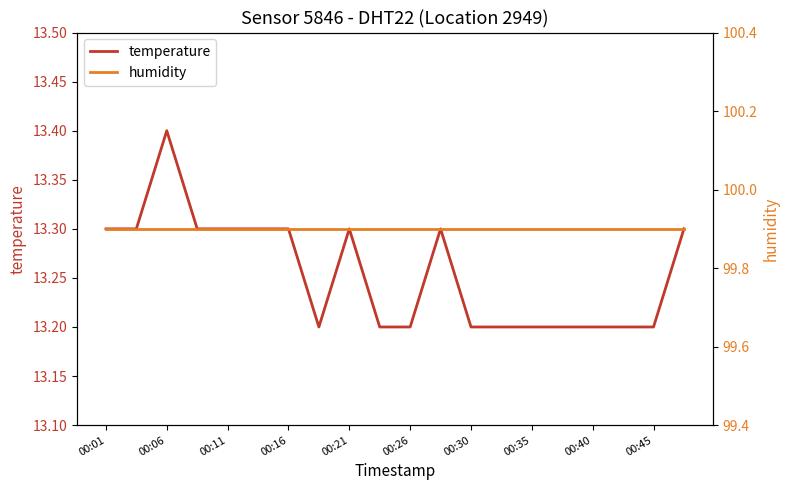

In temperature, how many points are lower than both neighbors (excluding endpoints)?

1